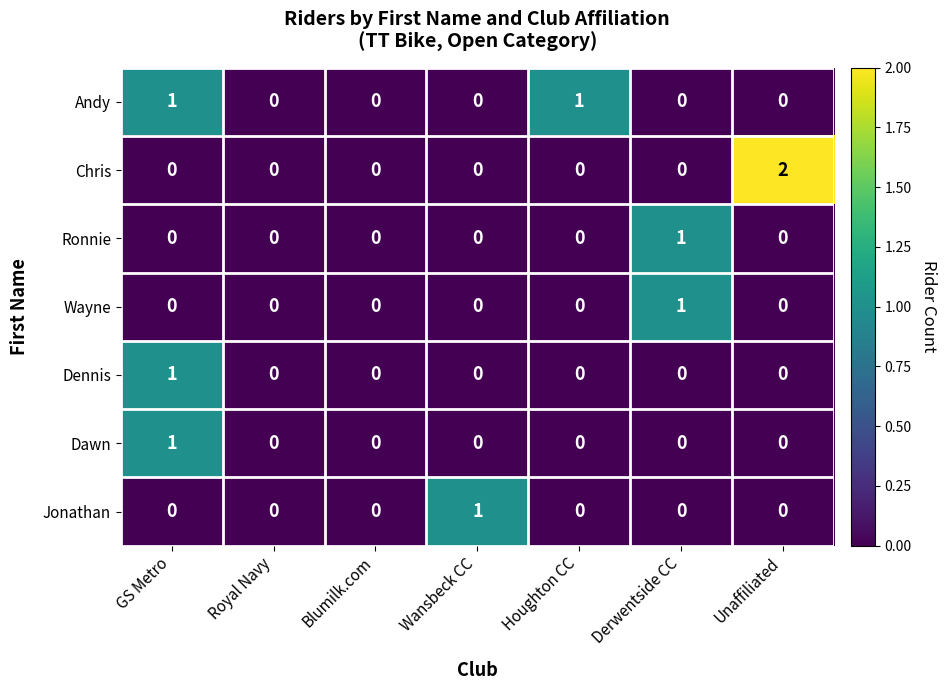

Count the Wayne values in the range 0 to 1.

7